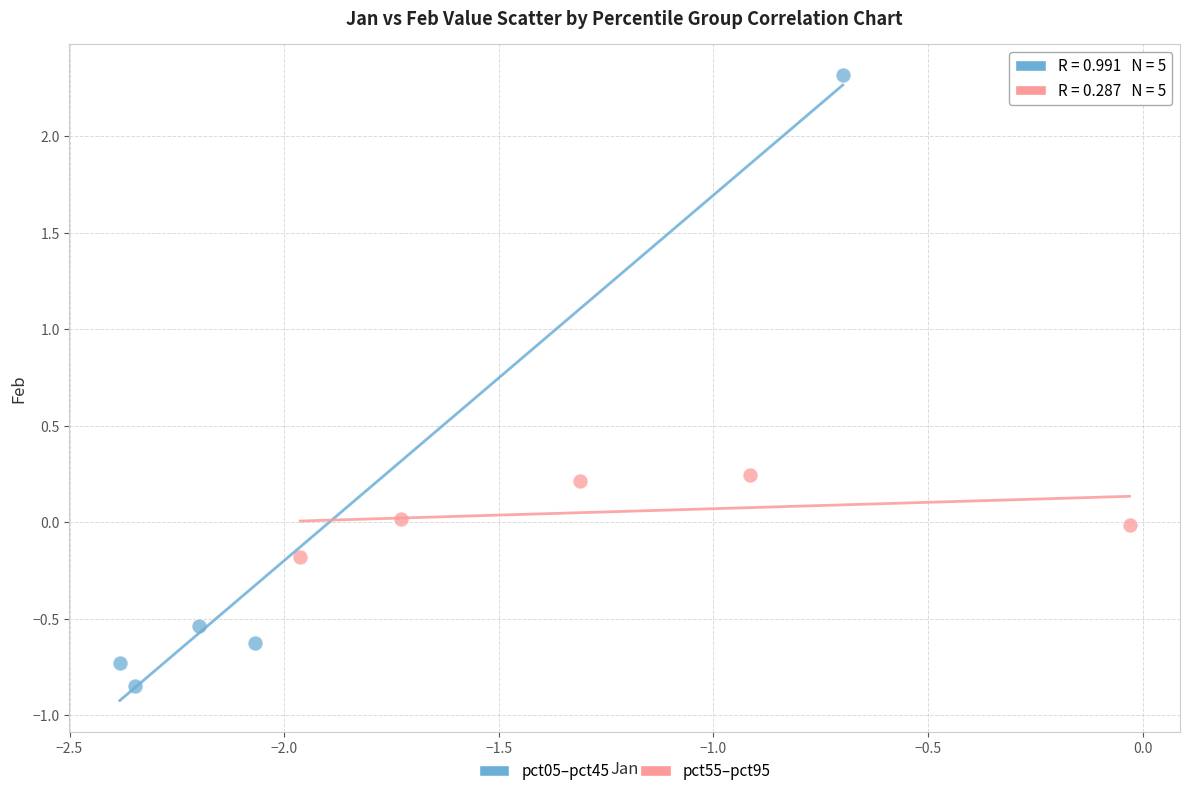

Which series has the widest spread of Y values?

pct05–pct45